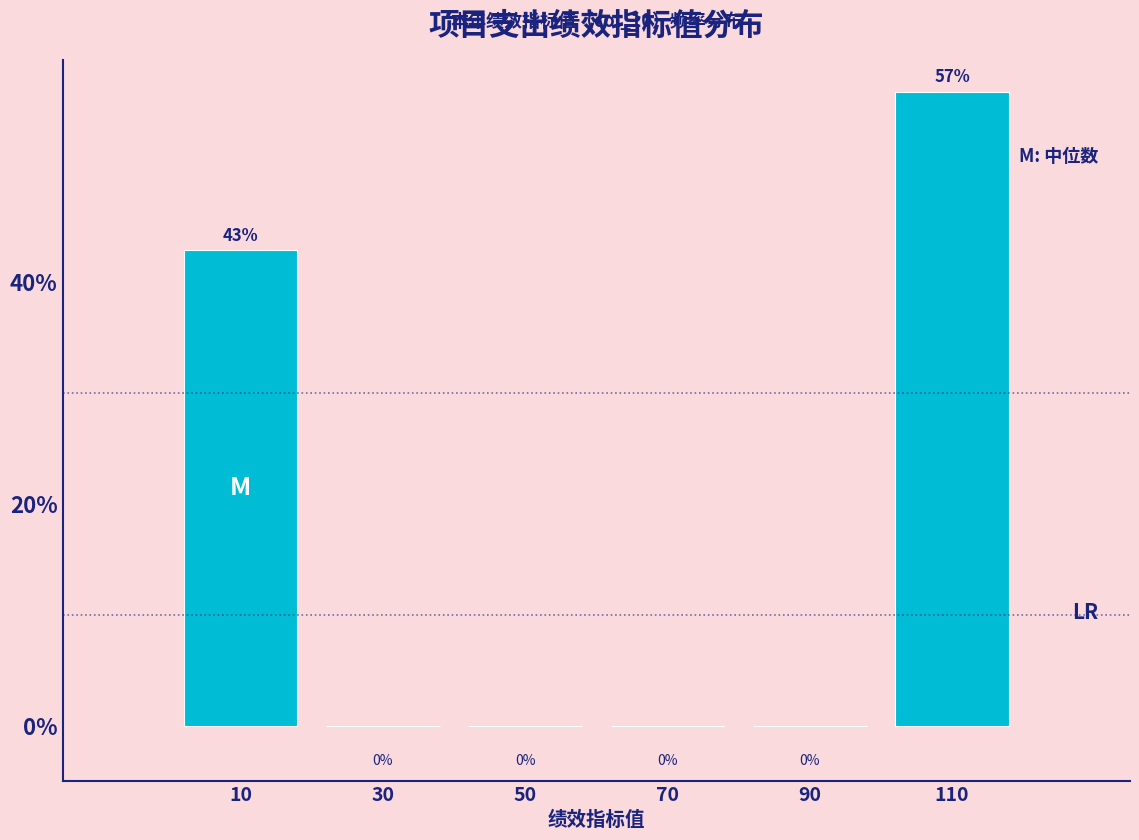

Which range on the x-axis has the tallest bar?

100 to 120